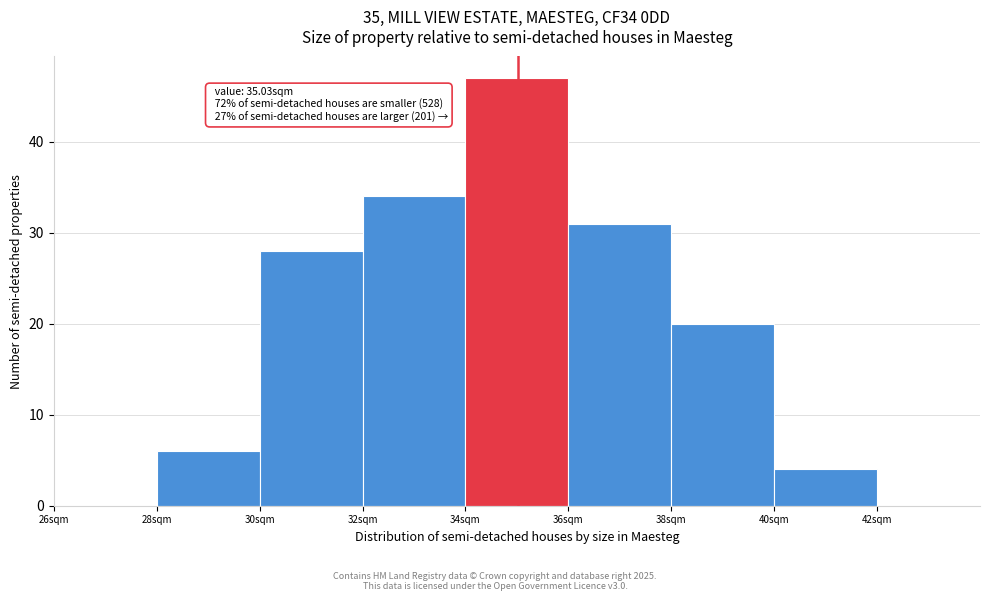

Which range on the x-axis has the tallest bar?

34 to 36